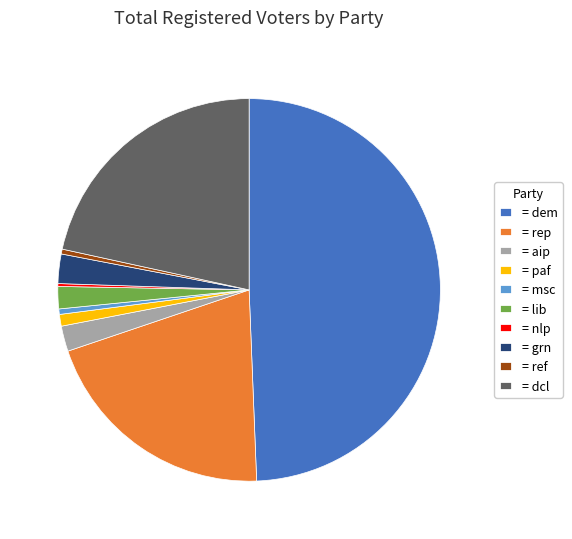

The = dem slice represents 49% of the pie. True or false?

True